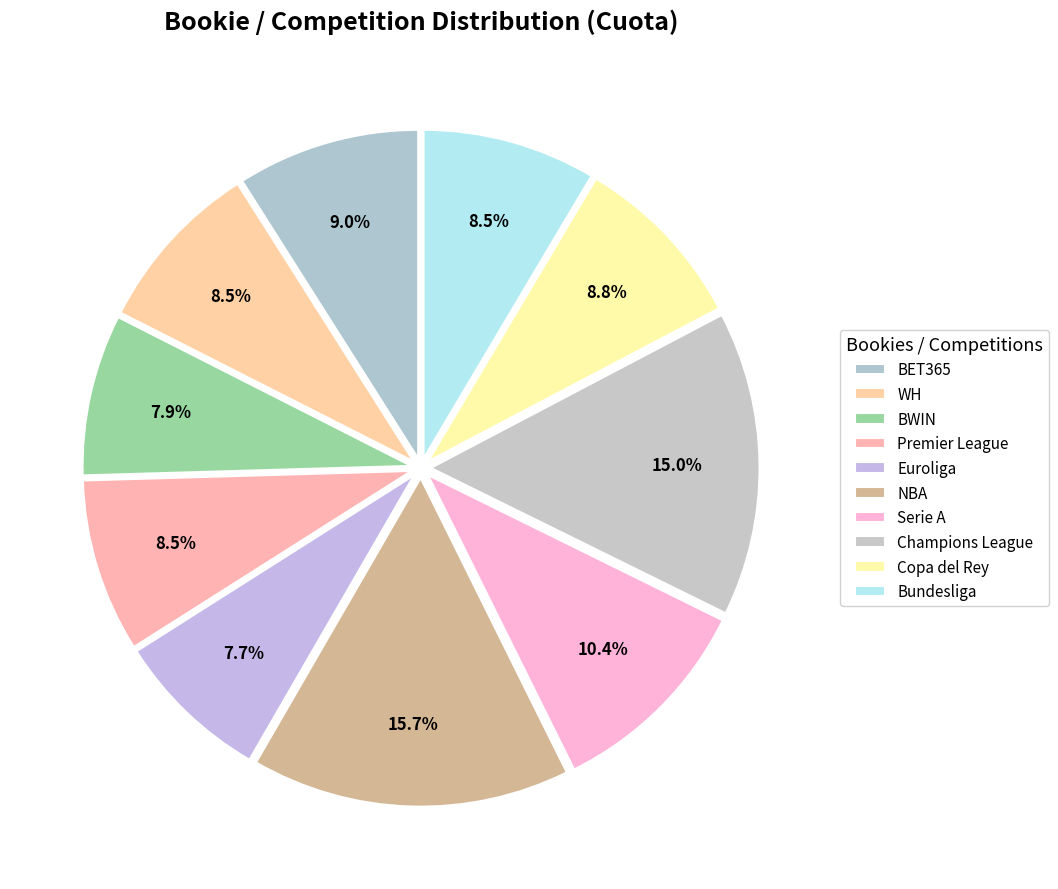

Does Premier League account for over 50% of the chart?

No